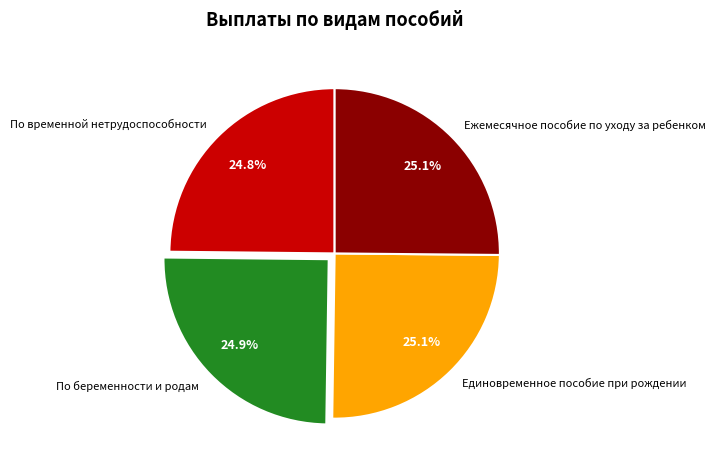

To the nearest percent, what is the combined percentage of Ежемесячное пособие по уходу за ребенком and Единовременное пособие при рождении?

50%